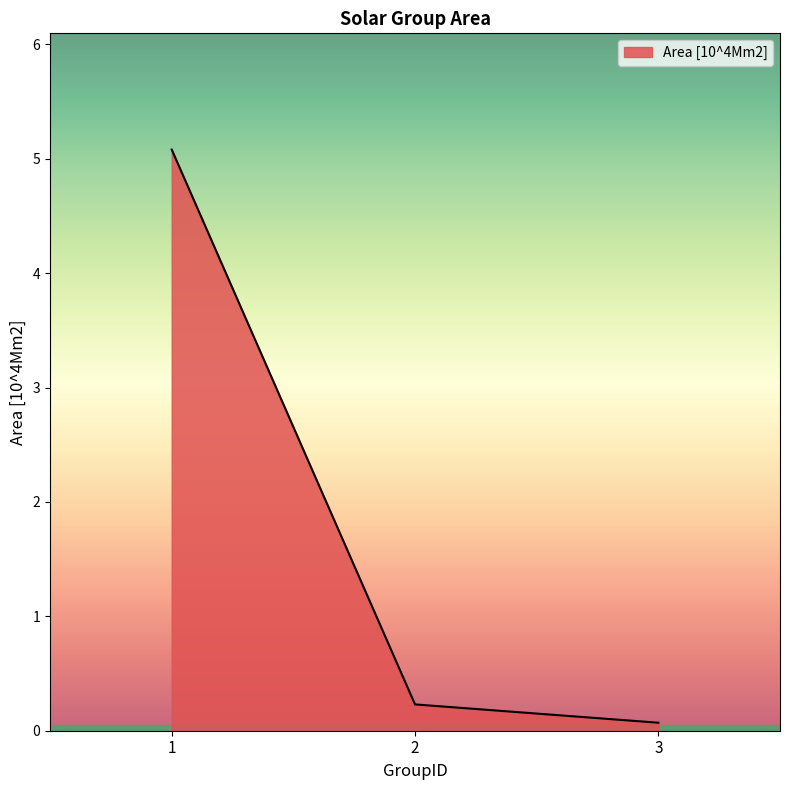

Which has a higher value, 2 or 1?

1